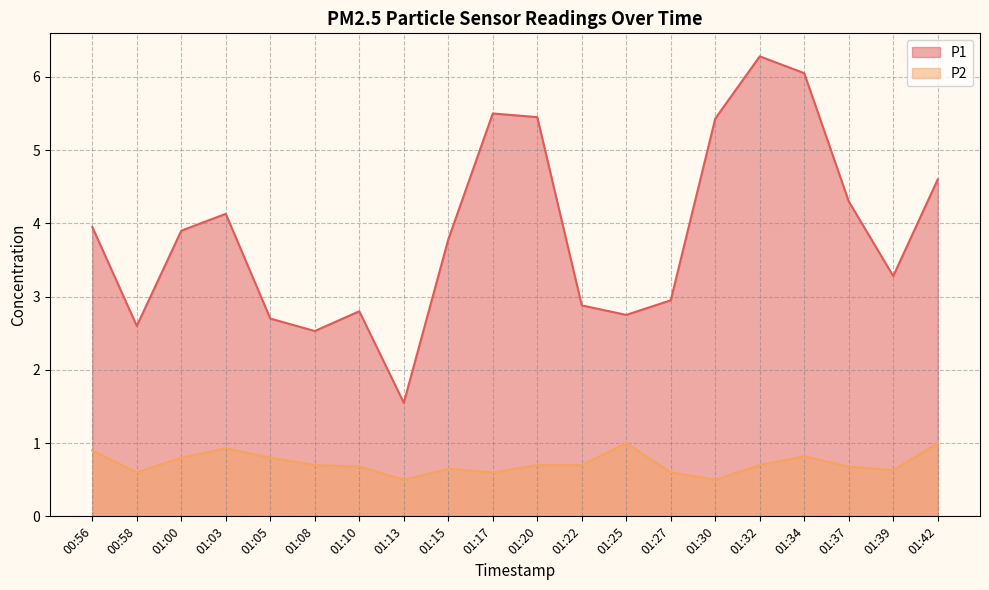

Which series has the largest total across all categories?

P1